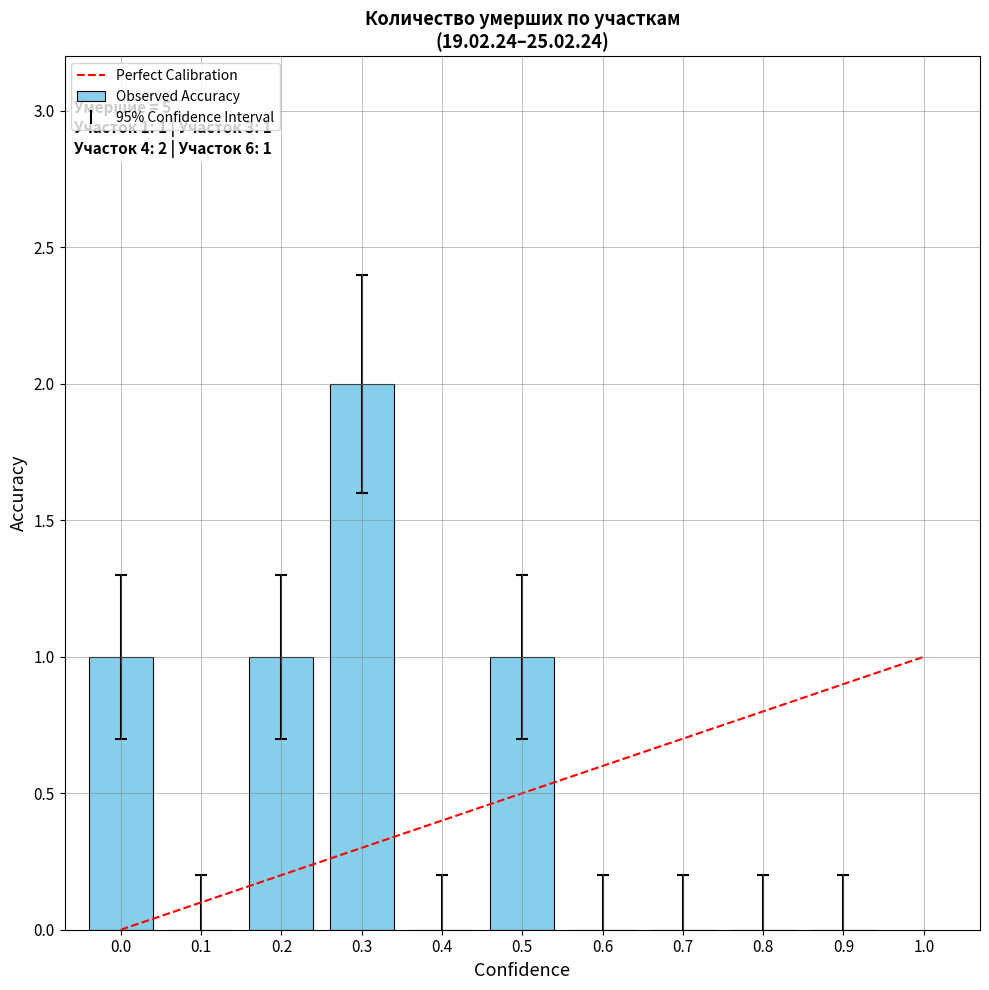

What is the sum of all Observed Accuracy values?

5